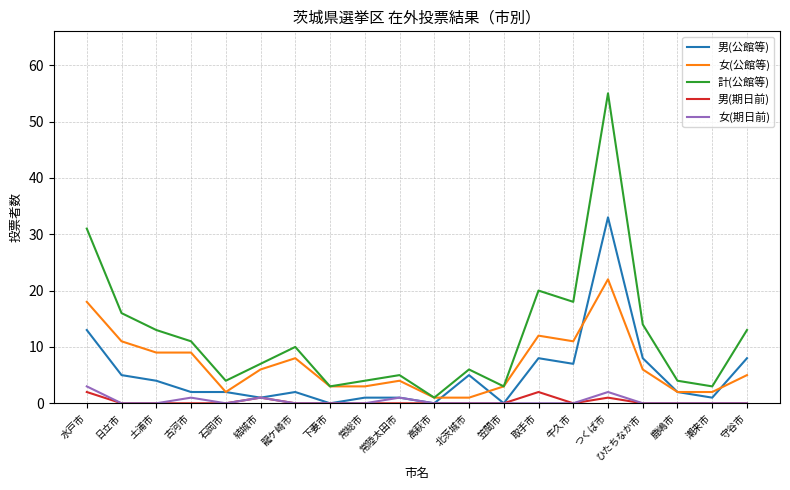

What is the total value across all series at 常陸太田市?

11